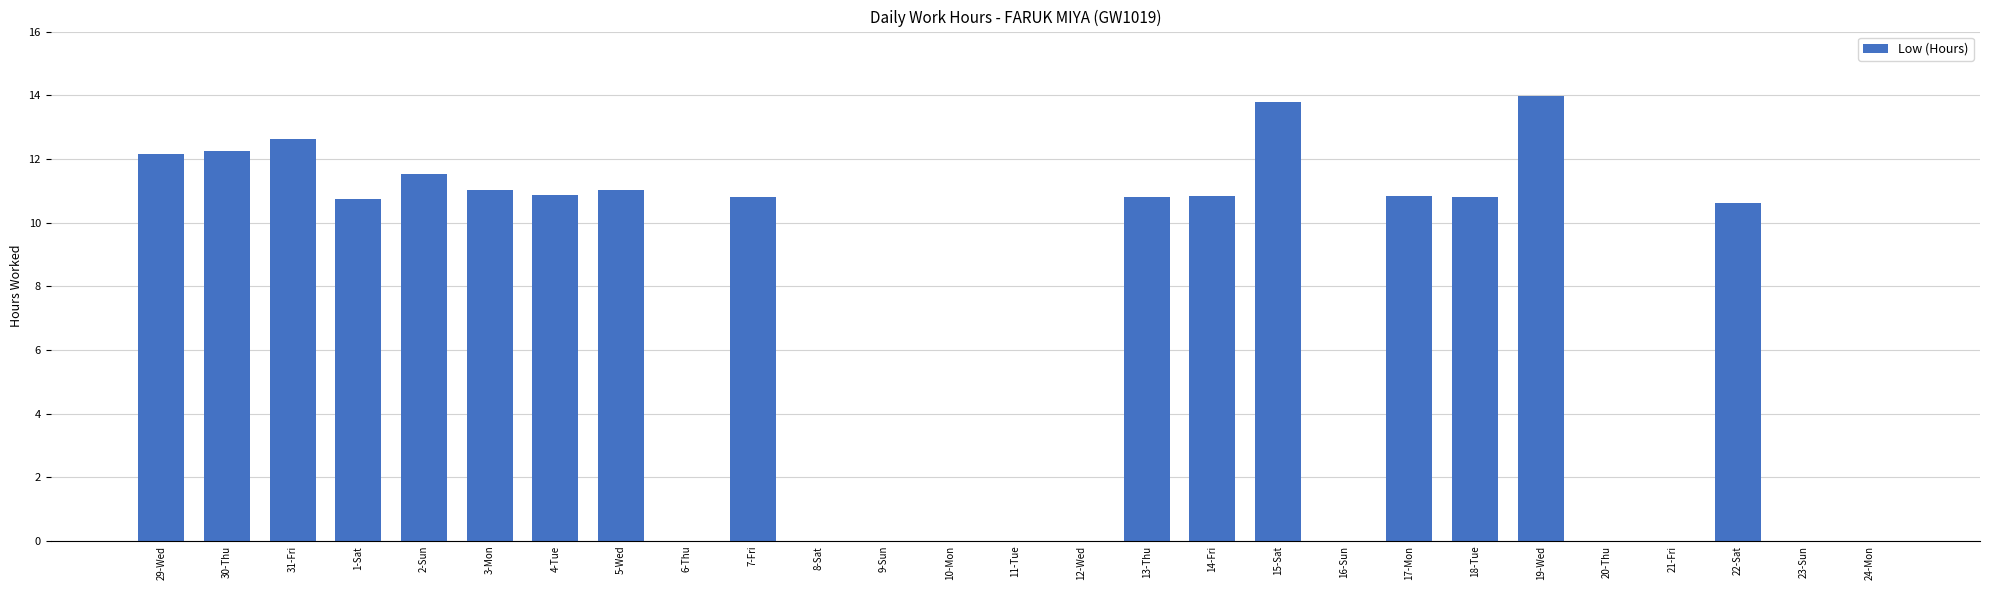

What is the sum of the values at 3-Mon and 20-Thu?

11.0